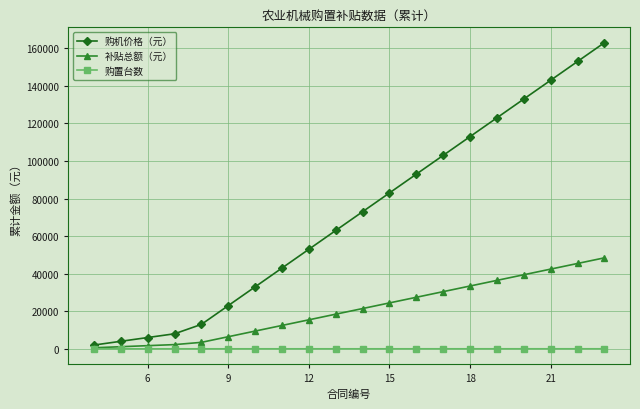

What is the difference between the second highest and second lowest values in the 购机价格（元） series?

149000